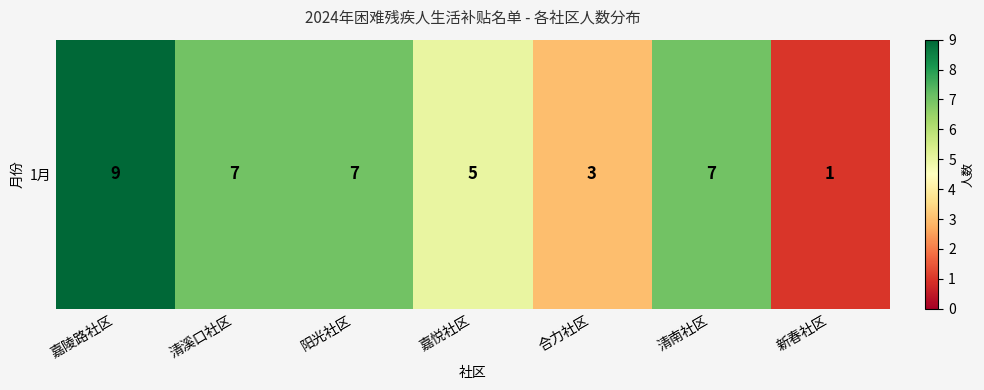

What is the change in value from 清溪口社区 to 新春社区?

-6